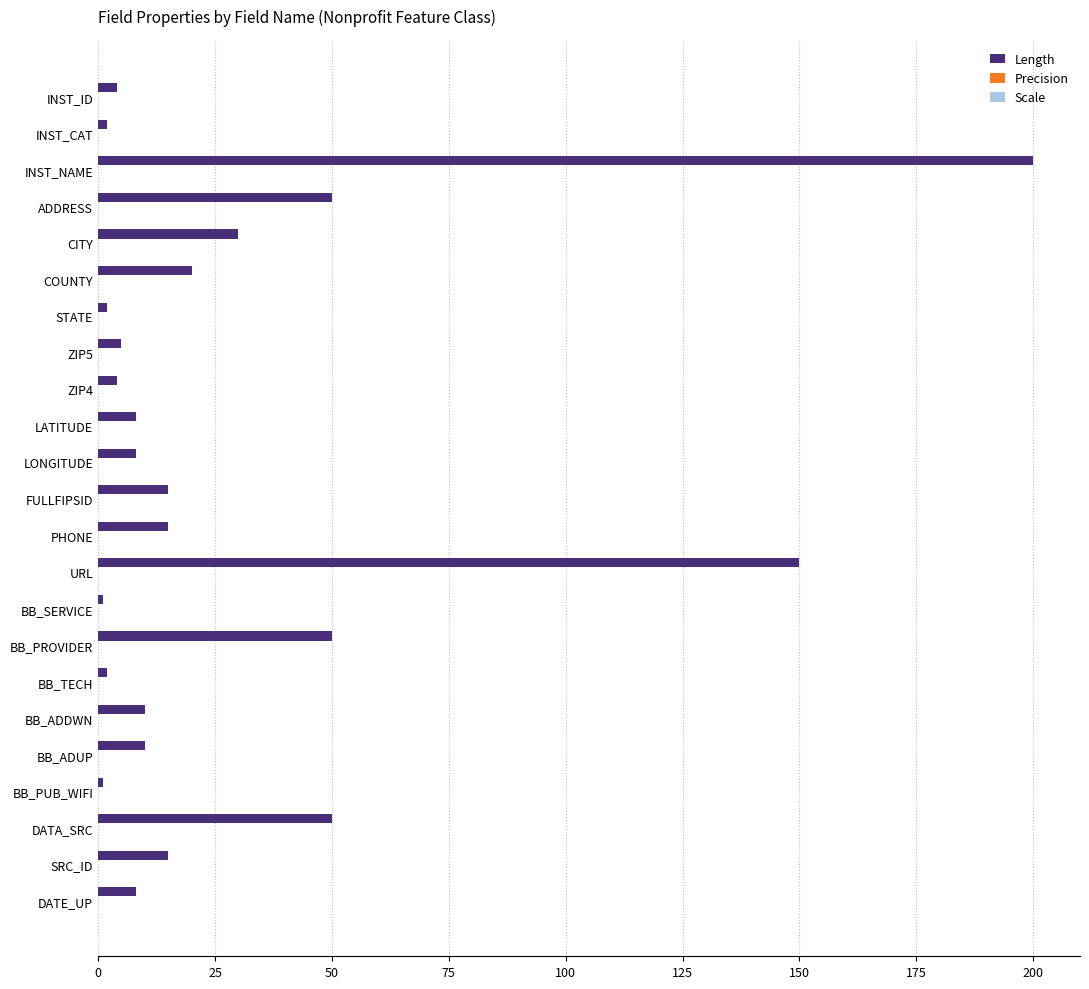

What is the difference between the maximum and minimum values?

199